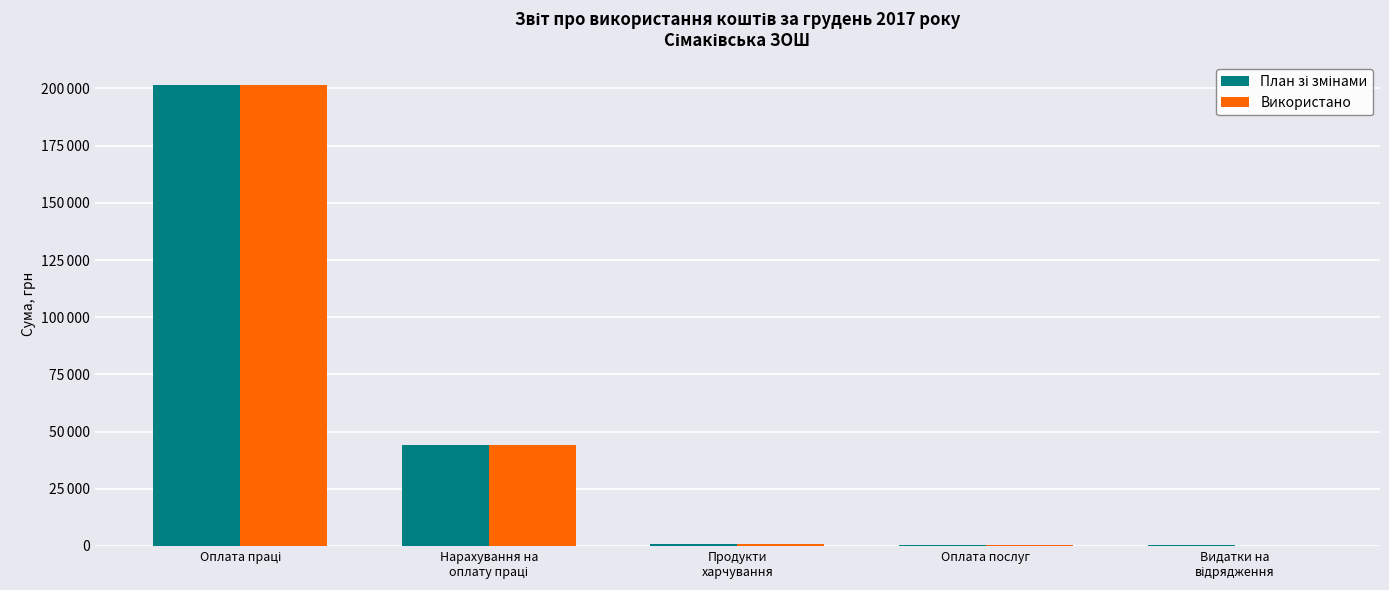

What value does the План зі змінами series have at Нарахування на
оплату праці?

44300